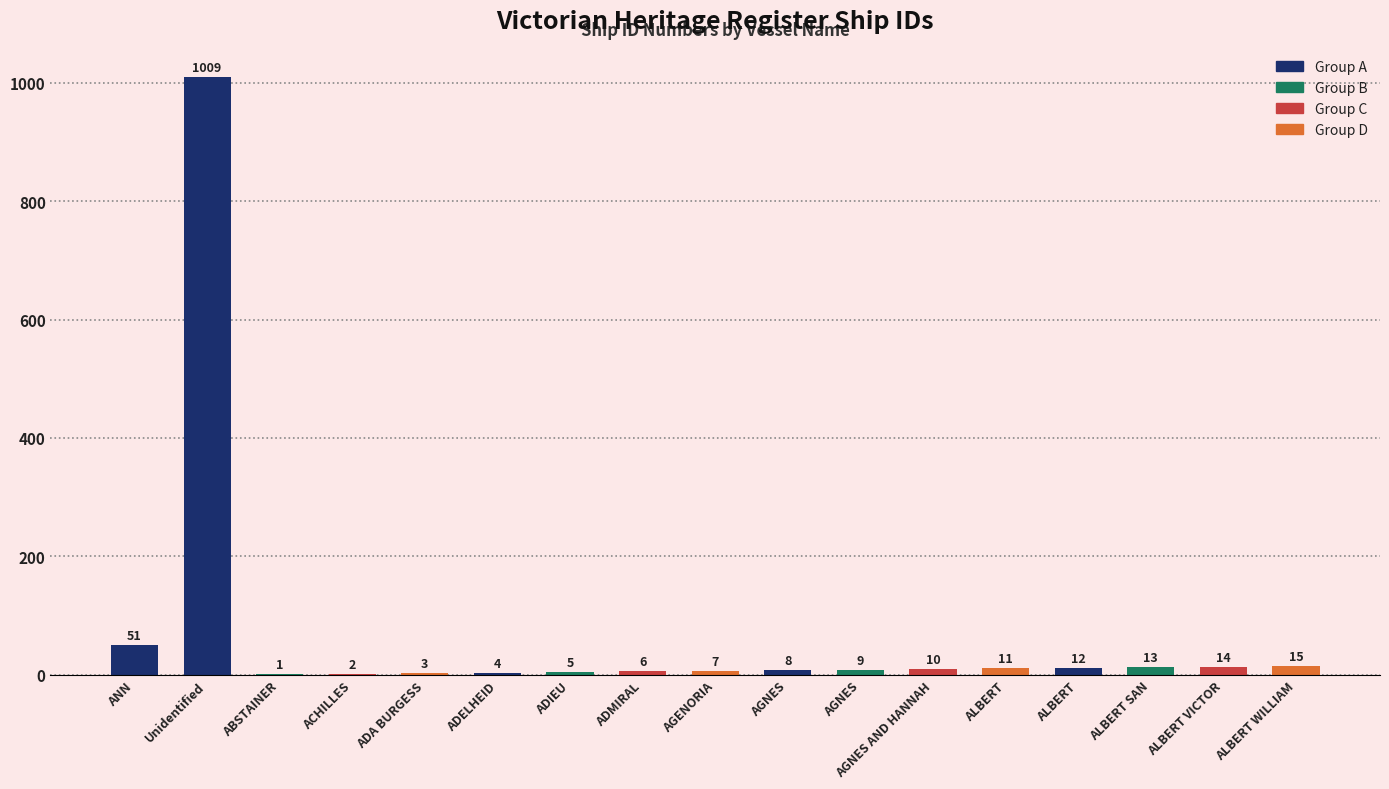

The value at ADMIRAL is 11. True or false?

False